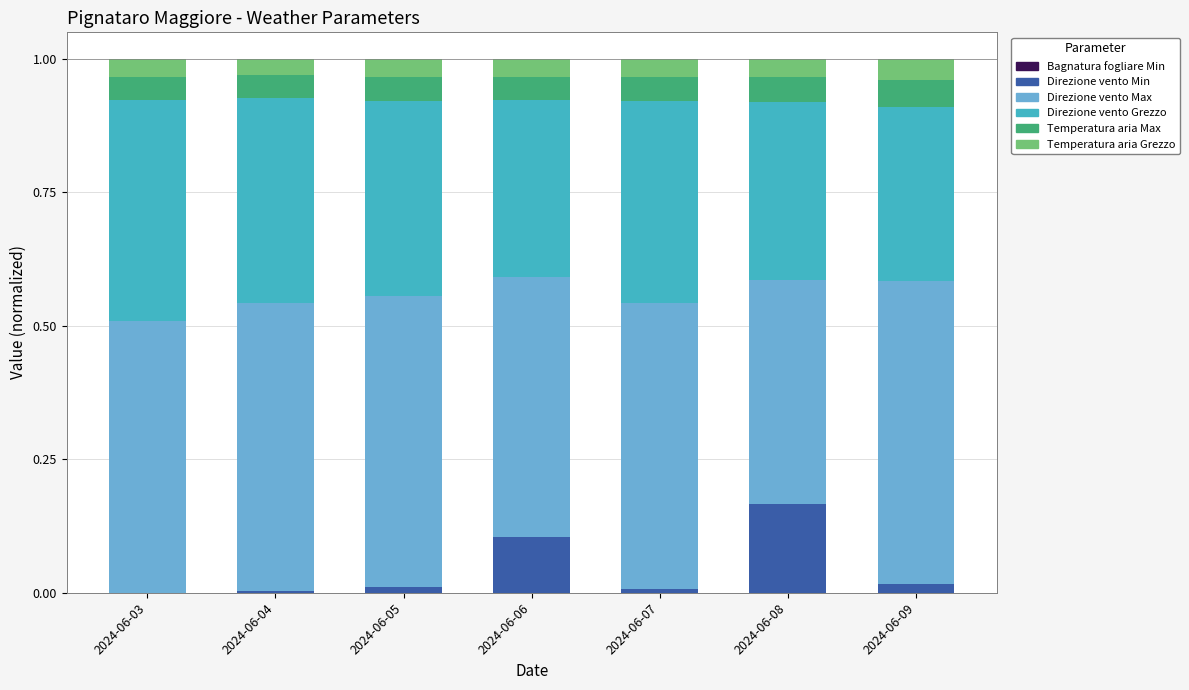

Which category has the highest value in the Direzione vento Min series?

2024-06-08